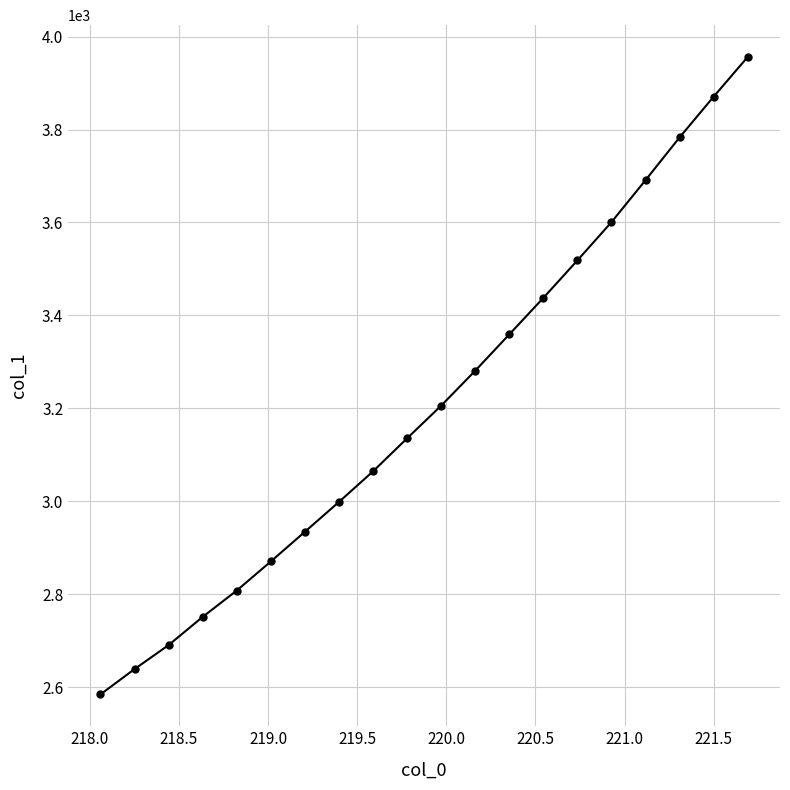

What is the average value?

3209.0